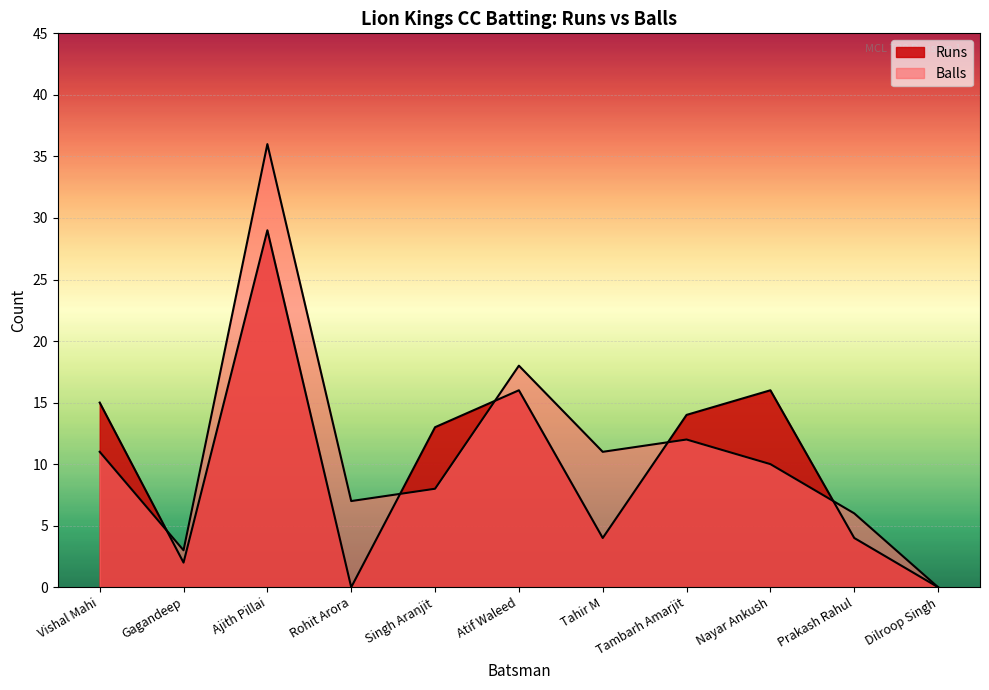

Reading right to left, list all the values displayed in this chart.

Runs: 0	4	16	14	4	16	13	0	29	2	15
Balls: 0	6	10	12	11	18	8	7	36	3	11